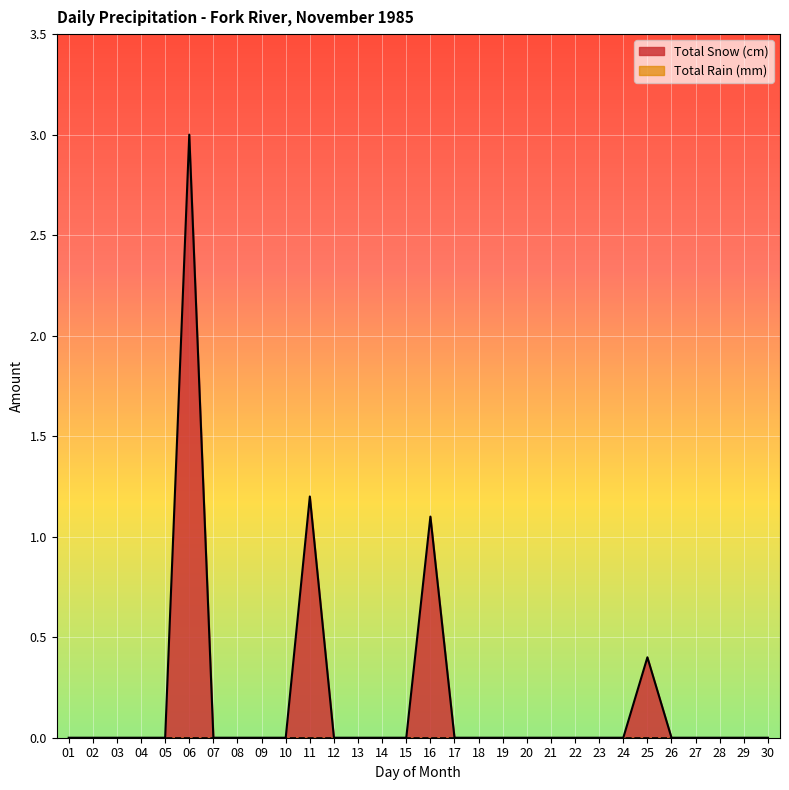

What is the difference between the maximum and second lowest values?

3.0